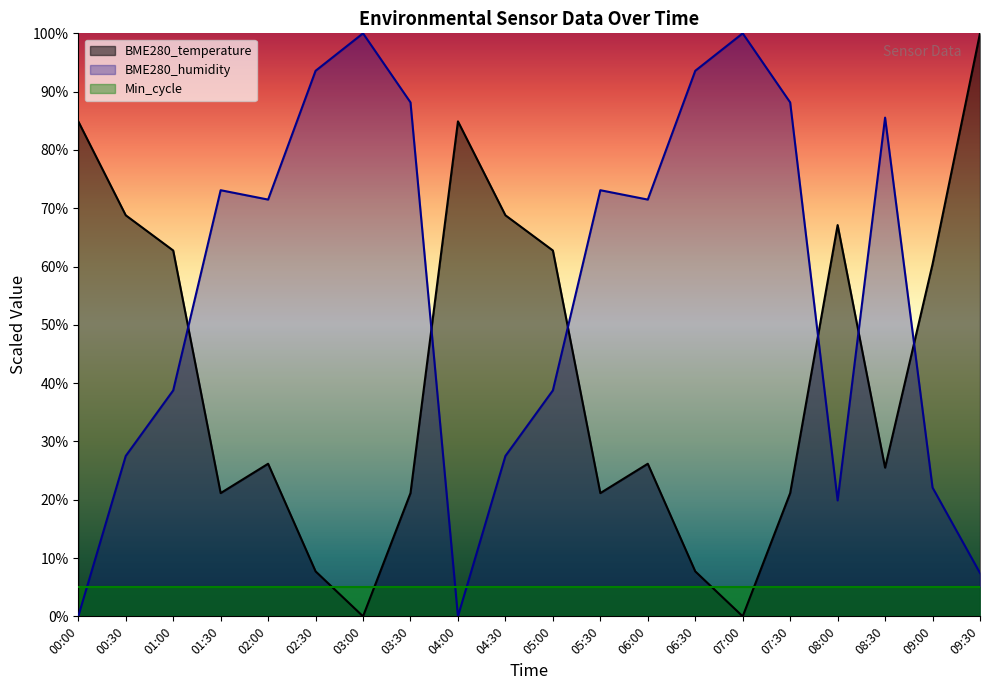

Reading left to right, extract all data points from this chart.

BME280_temperature: 00:00=84.9	00:30=68.8	01:00=62.8	01:30=21.1	02:00=26.2	02:30=7.7	03:00=0.0	03:30=21.1	04:00=84.9	04:30=68.8	05:00=62.8	05:30=21.1	06:00=26.2	06:30=7.7	07:00=0.0	07:30=21.1	08:00=67.1	08:30=25.5	09:00=60.4	09:30=100.0
BME280_humidity: 00:00=0.0	00:30=27.5	01:00=38.8	01:30=73.1	02:00=71.5	02:30=93.6	03:00=100.0	03:30=88.2	04:00=0.0	04:30=27.5	05:00=38.8	05:30=73.1	06:00=71.5	06:30=93.6	07:00=100.0	07:30=88.2	08:00=19.9	08:30=85.5	09:00=22.1	09:30=7.4